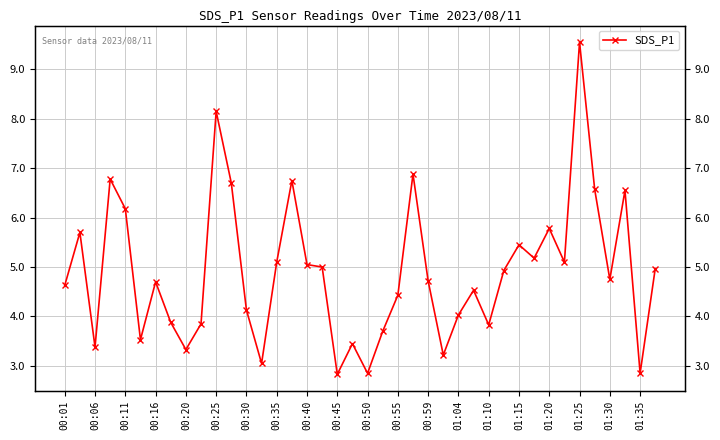

What is the smallest value displayed?

2.8